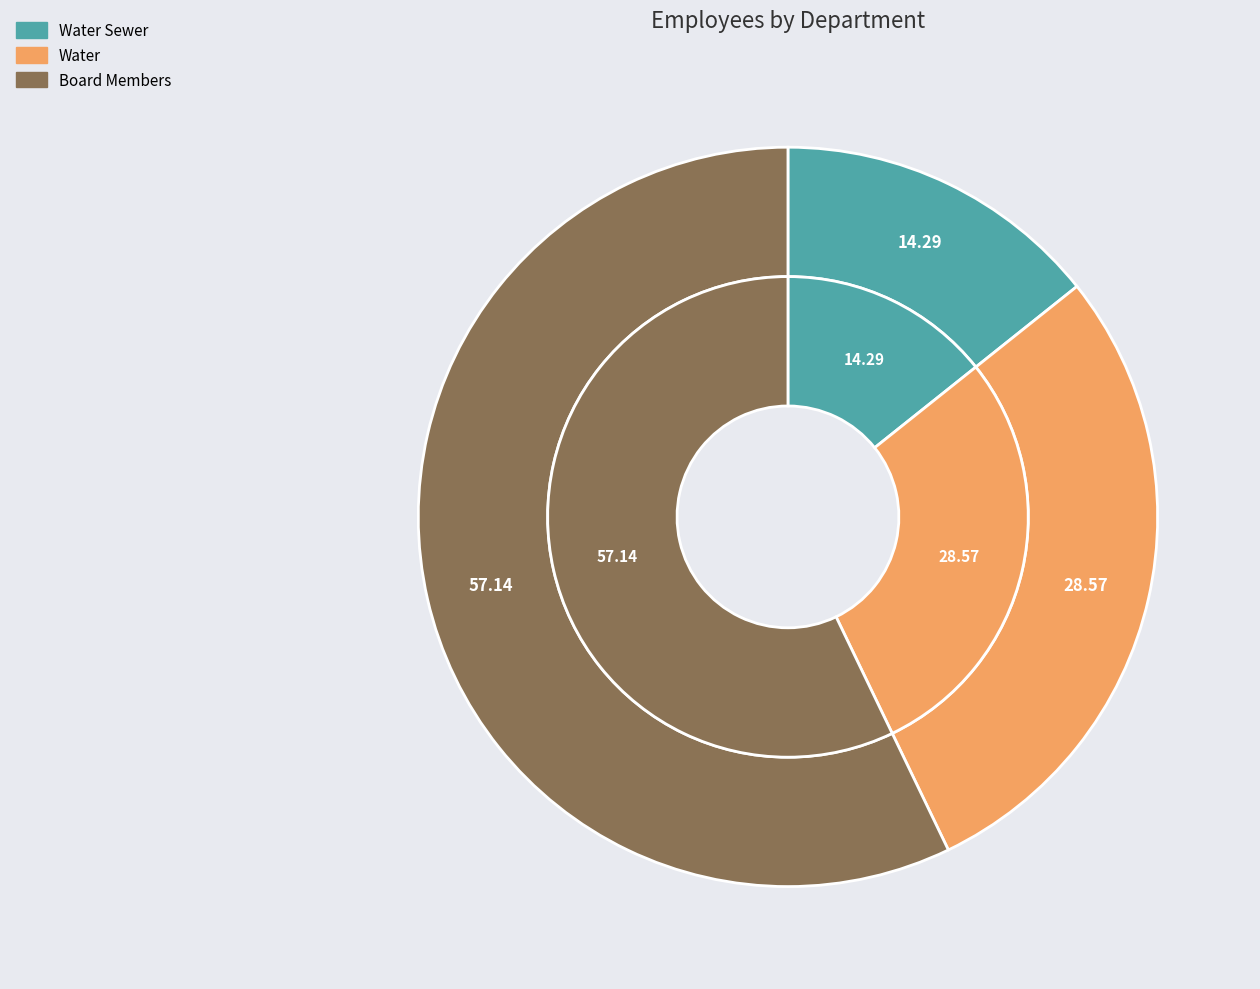

To the nearest percent, what is the difference between the largest and smallest slice percentages?

43%